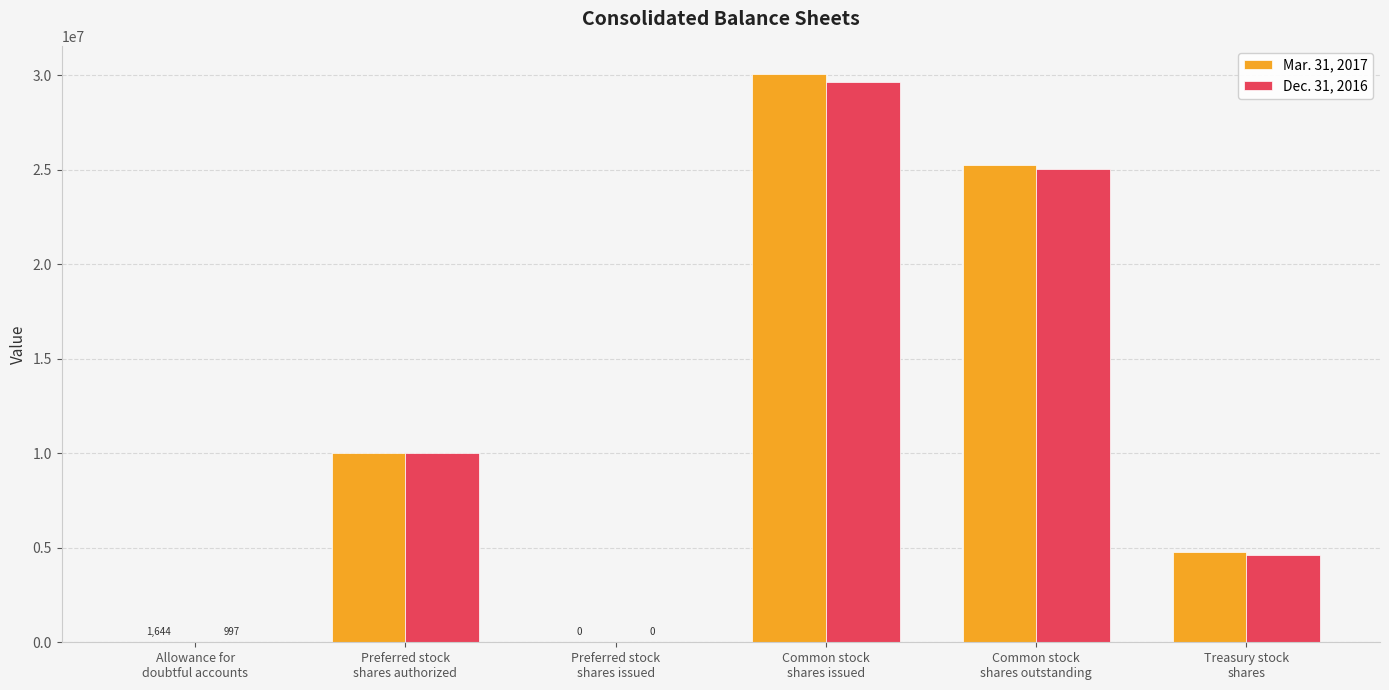

True or false: Dec. 31, 2016 has a value of 10000000 at Preferred stock
shares authorized.

True